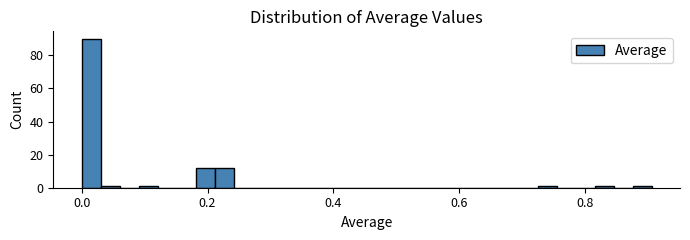

Read against the x-axis, roughly where is the centre of the tallest bar?

0.02